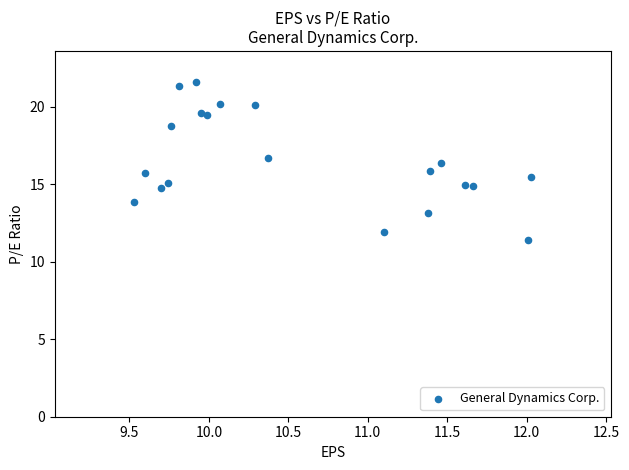

What is the range of X values (max minus min)?

2.5